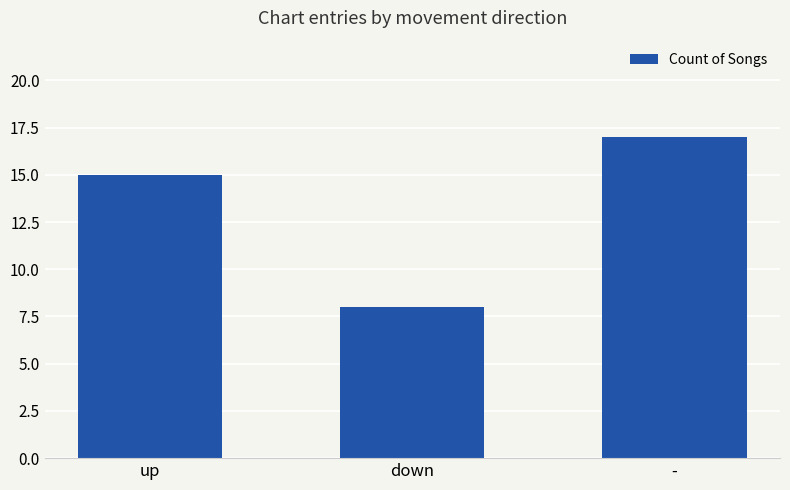

Reading left to right, list all the values displayed in this chart.

15	8	17